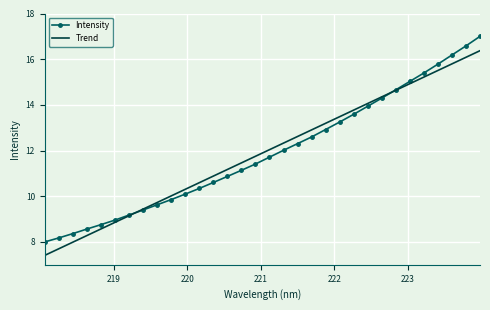

What is the smallest value displayed?

7.4